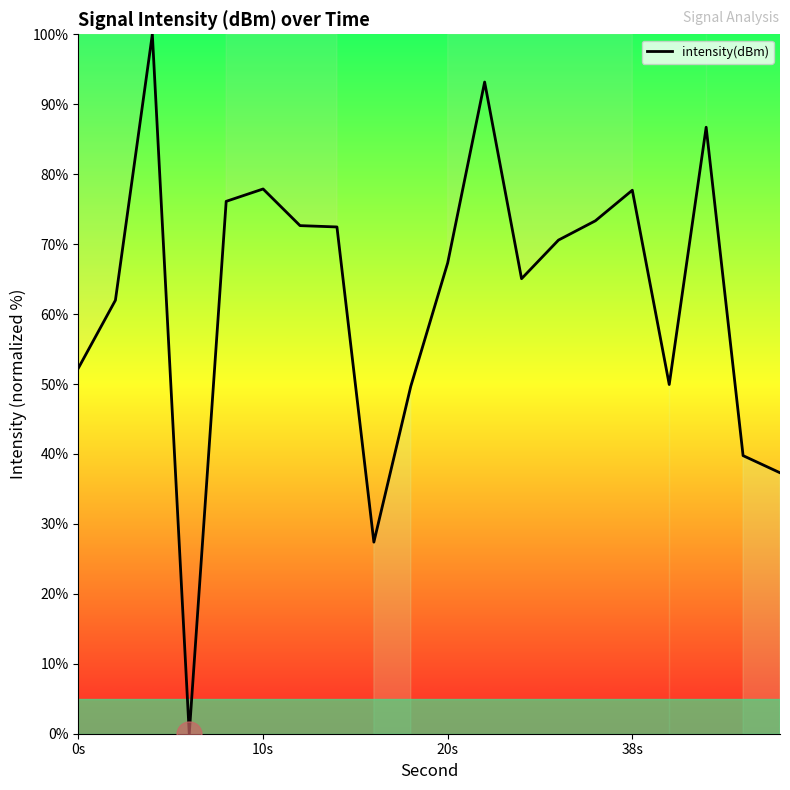

What is the maximum value shown in the chart?

100.0